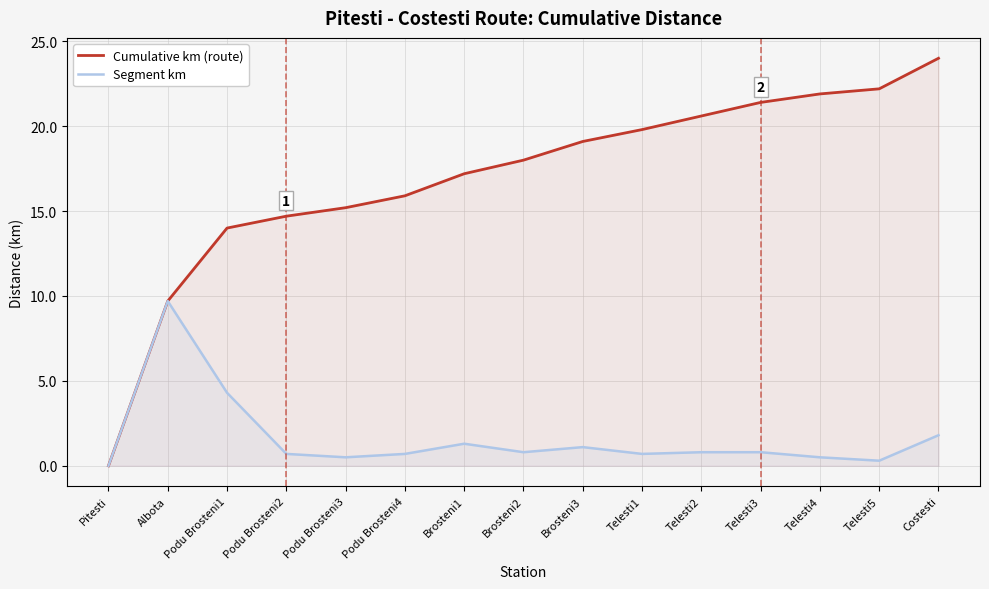

What is the label of the 6th point from the left?

Podu Brosteni4